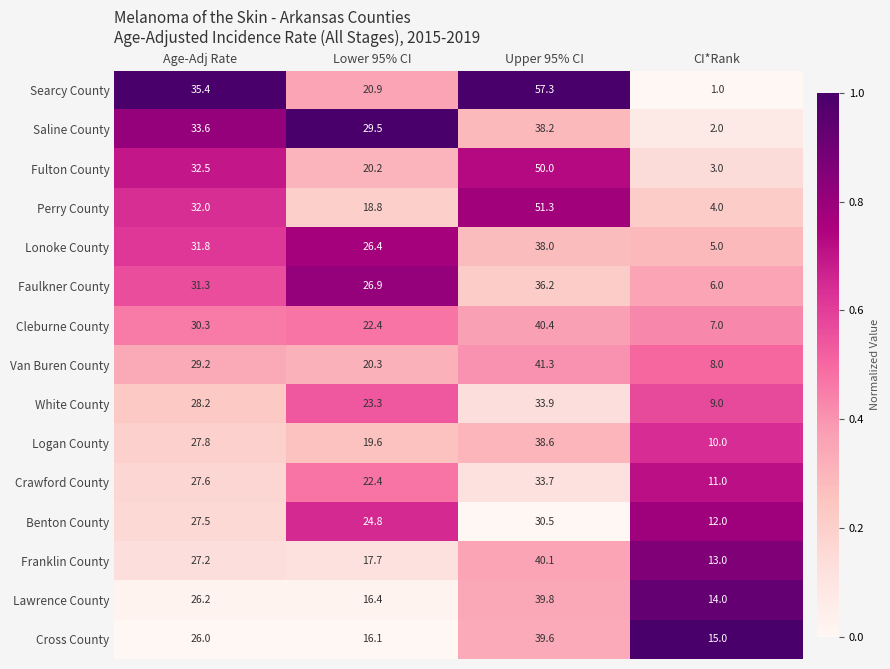

At how many categories does at least one series exceed 0?

4